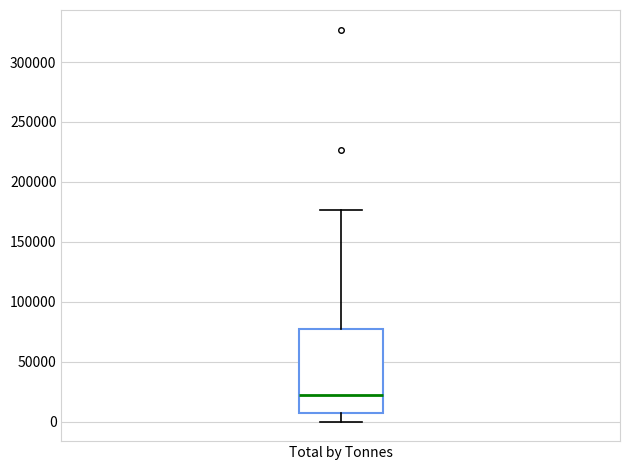

Transcribe this box plot: give where the median line is, the range the box spans, and where the two whiskers end, as read against the y-axis. The values are not printed on the chart, so give them approximately, as read against the axis.

median 20000, box 5000 to 75000, whiskers 0 to 175000